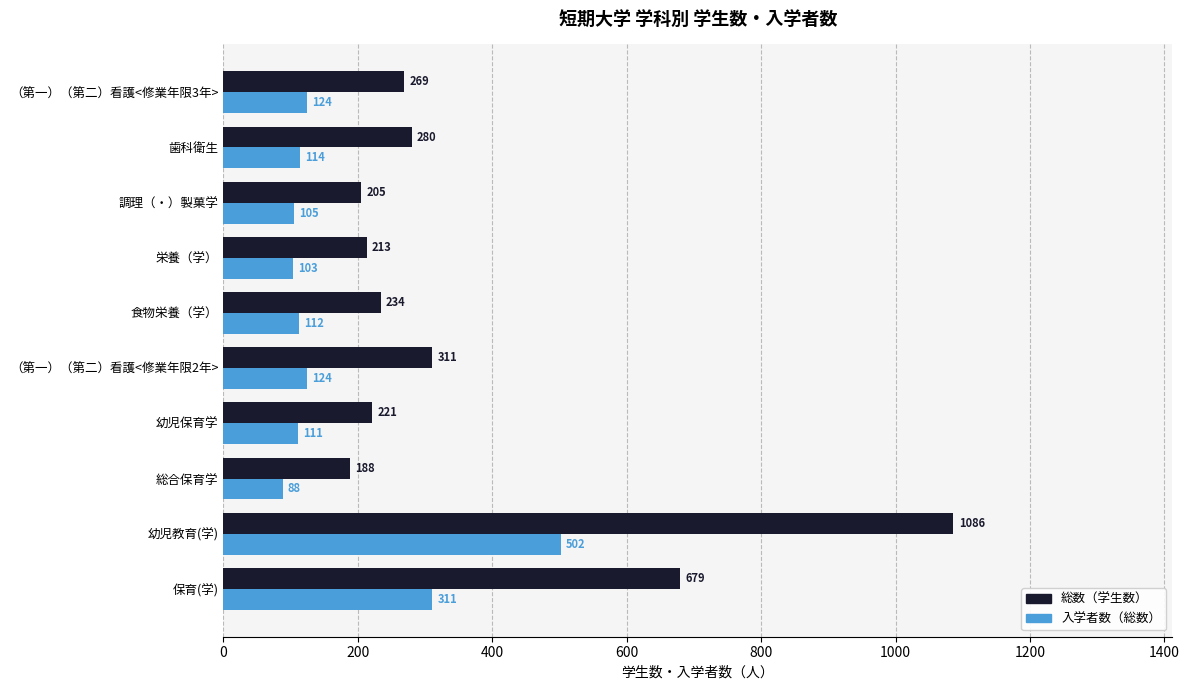

At which category is the sum across all series the highest?

幼児教育(学)